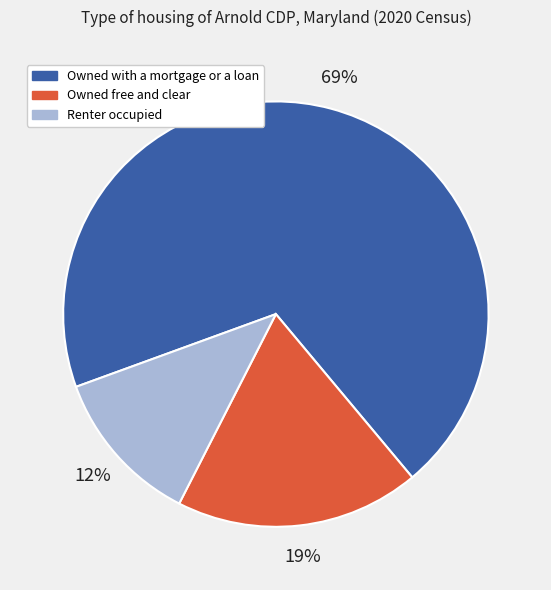

Is it true that Owned with a mortgage or a loan is 69% of the pie?

True